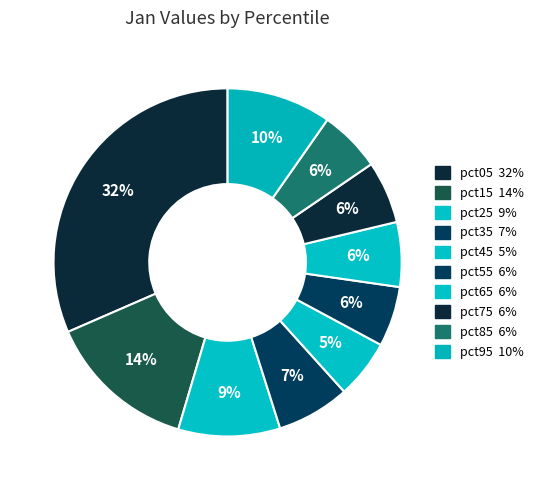

Does pct75 represent more than half of the total?

No